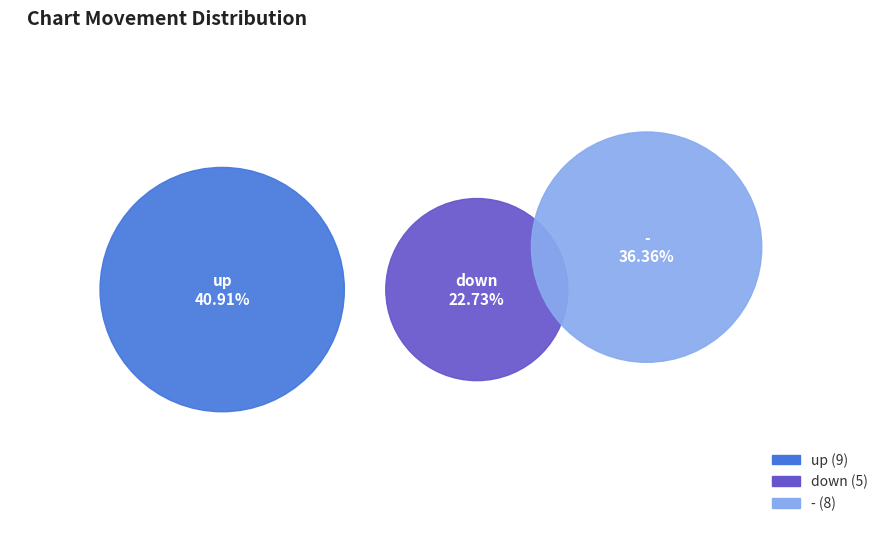

What percentage is the - slice, to the nearest percent?

36%